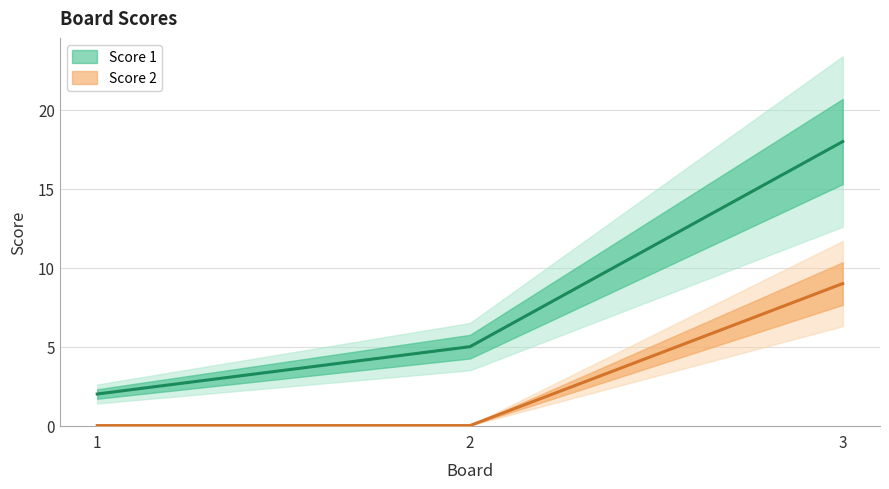

Rank the series by their average value, from lowest to highest.

Score 2, Score 1